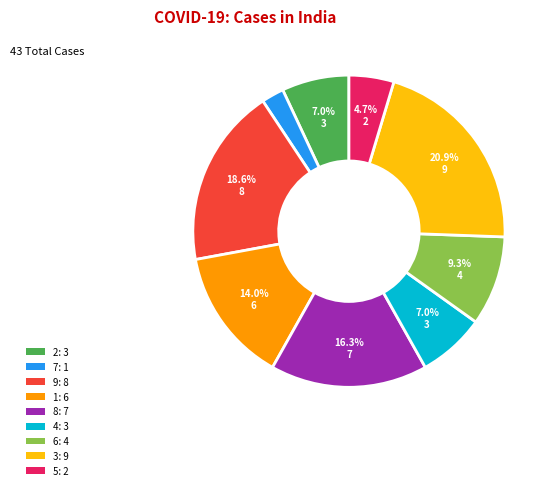

To the nearest percent, what portion does 7 represent?

2%